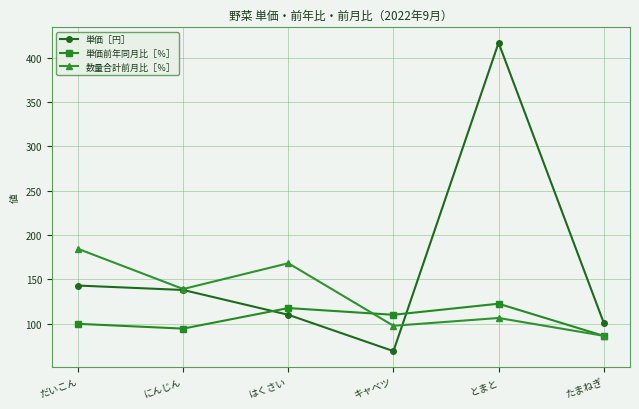

What are all the series names shown in the legend?

単価［円］, 単価前年同月比［％］, 数量合計前月比［％］